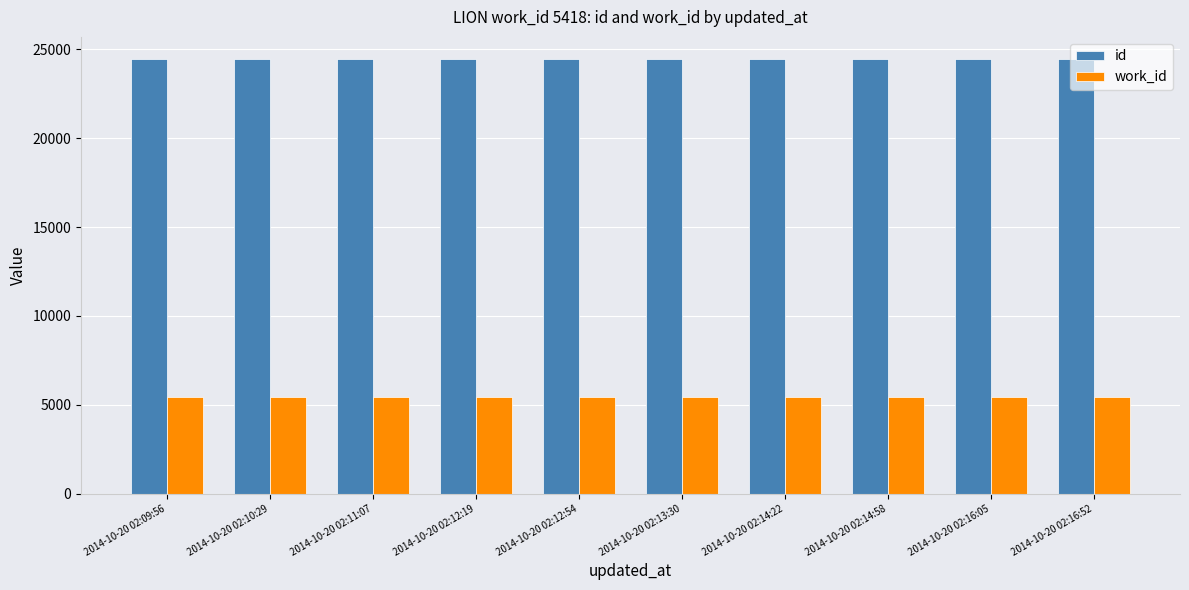

What is the label of the 8th bar from the left?

2014-10-20 02:14:58